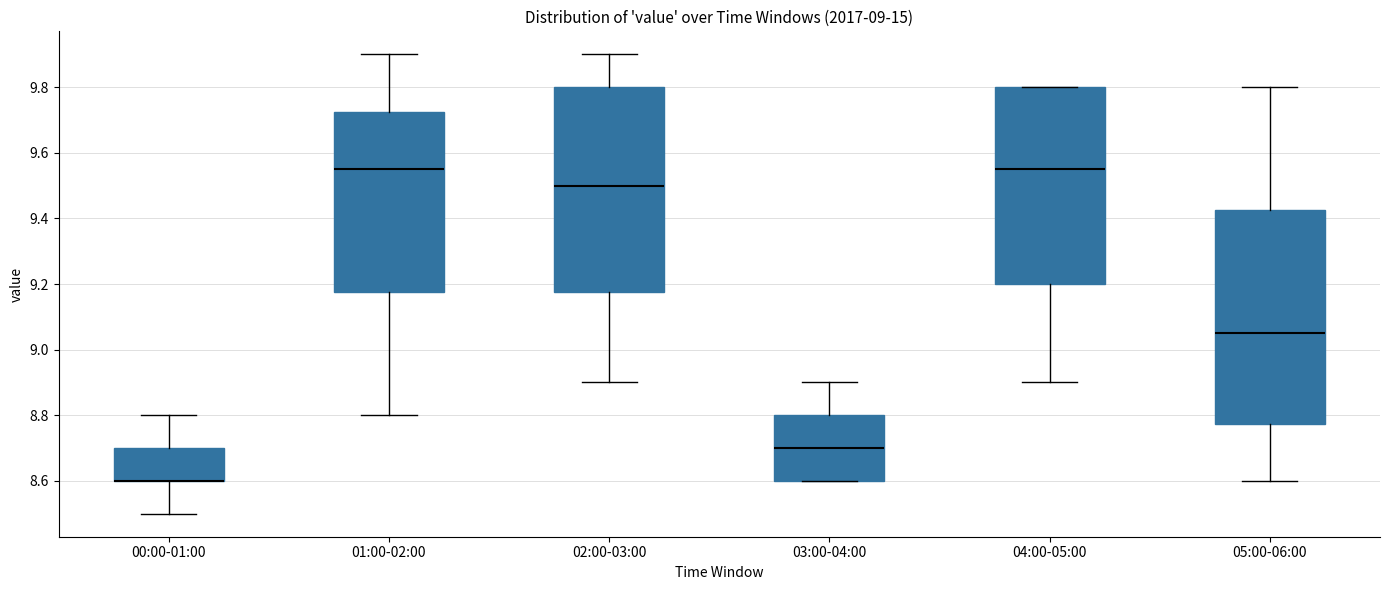

Reading left to right, read every box against the y-axis: the position of its median line, the range the box covers, and the ends of its whiskers. The values are not printed on the chart, so give them approximately, as read against the axis.

00:00-01:00: median 8.60 (drawn on the box's lower edge), box 8.60 to 8.70, whiskers 8.50 to 8.80
01:00-02:00: median 9.56, box 9.18 to 9.72, whiskers 8.80 to 9.90
02:00-03:00: median 9.50, box 9.18 to 9.80, whiskers 8.90 to 9.90
03:00-04:00: median 8.70, box 8.60 to 8.80, whiskers 8.60 to 8.90
04:00-05:00: median 9.56, box 9.20 to 9.80, whiskers 8.90 to 9.80
05:00-06:00: median 9.06, box 8.78 to 9.42, whiskers 8.60 to 9.80